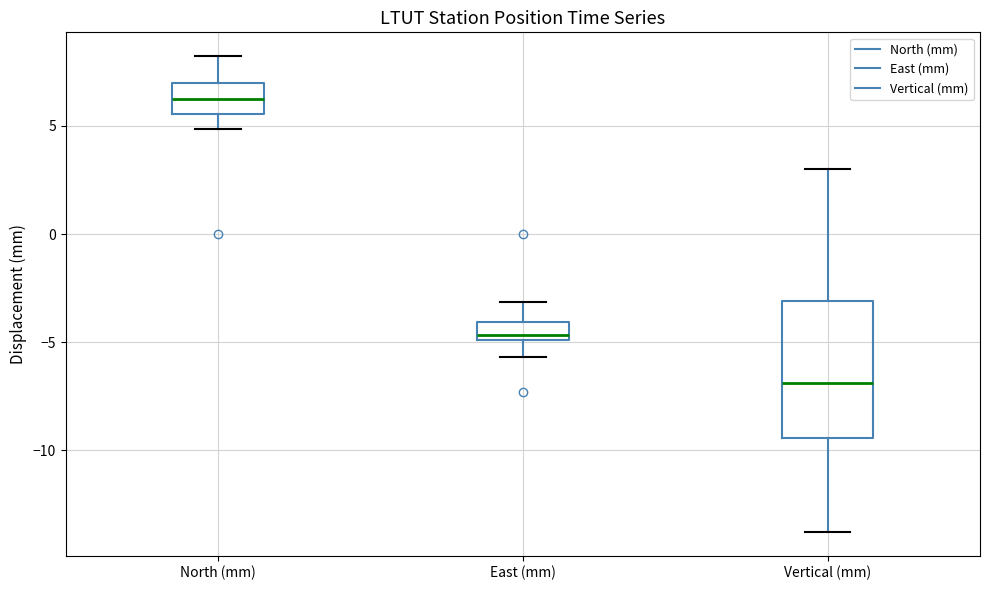

Reading left to right, transcribe this box plot: for each box, give where its median line is, the range the box spans, and where its two whiskers end, as read against the y-axis. The values are not printed on the chart, so give them approximately, as read against the axis.

North (mm): median 6.5, box 5.5 to 7.0, whiskers 5.0 to 8.0
East (mm): median -4.5, box -5.0 to -4.0, whiskers -5.5 to -3.0
Vertical (mm): median -7.0, box -9.5 to -3.0, whiskers -14.0 to 3.0